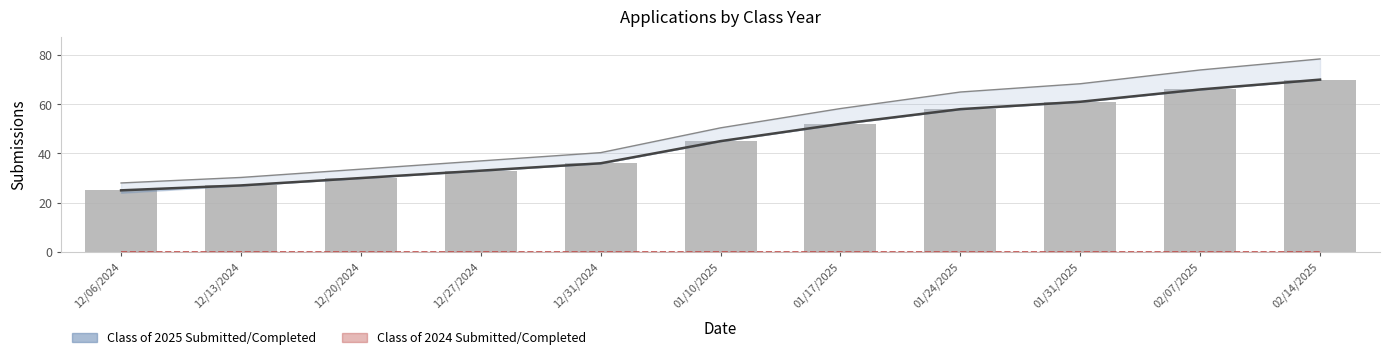

Reading left to right, what are all the values shown in this chart?

Class of 2024 Completed: 0	0	0	0	0	0	0	0	0	0	0
Class of 2025 Submitted: 25	27	30	33	36	45	52	58	61	66	70